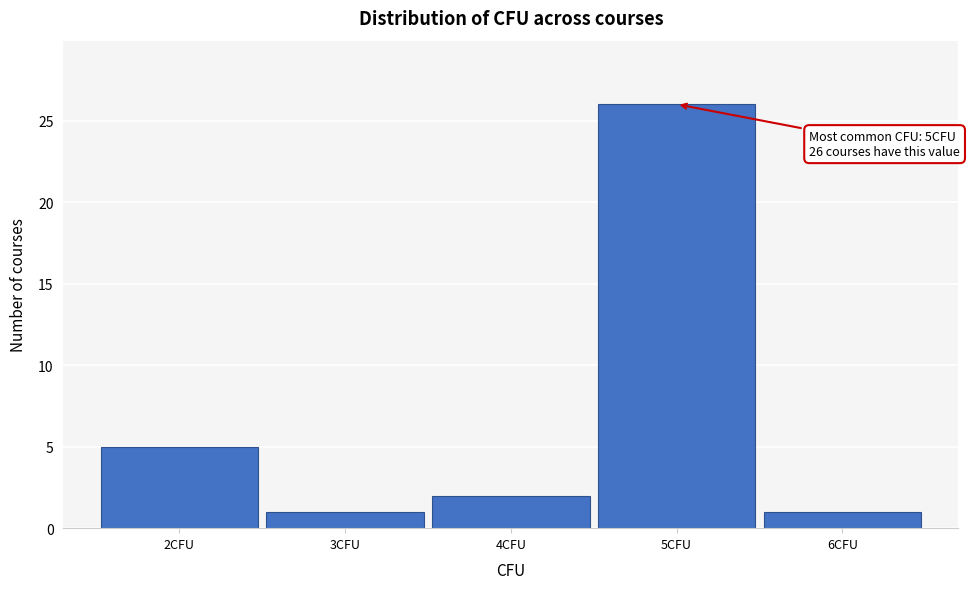

Reading left to right, list all the values displayed in this chart.

5	1	2	26	1